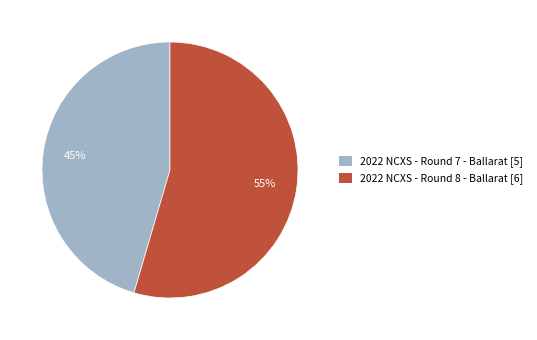

Is there any slice that represents more than half of the pie?

Yes